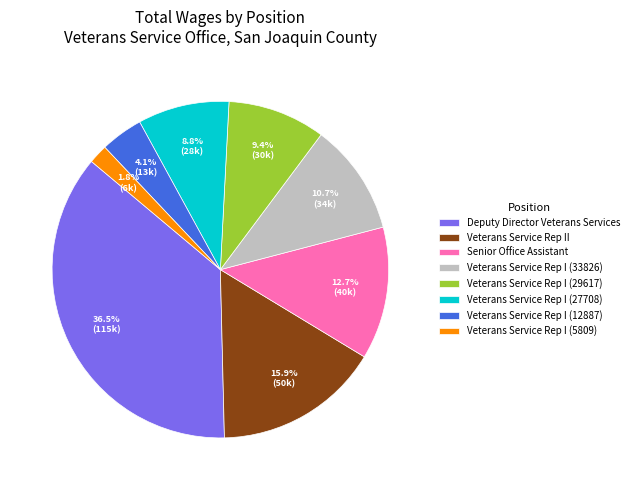

Is there a majority slice in this chart?

No